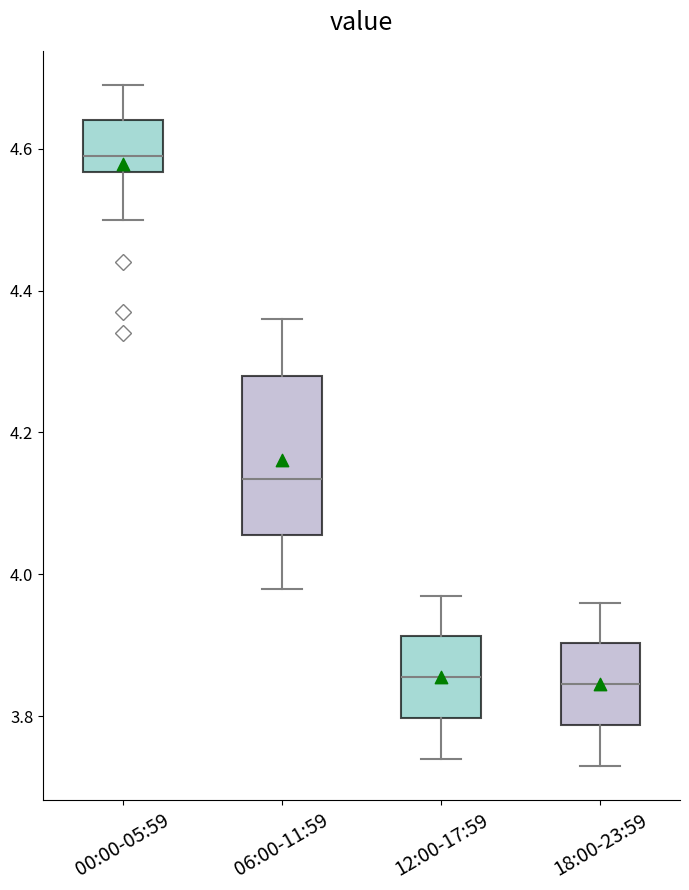

Where does the median line of the box for 12:00-17:59 sit on the y-axis? The values are not printed on the chart, so give them approximately, as read against the axis.

3.86